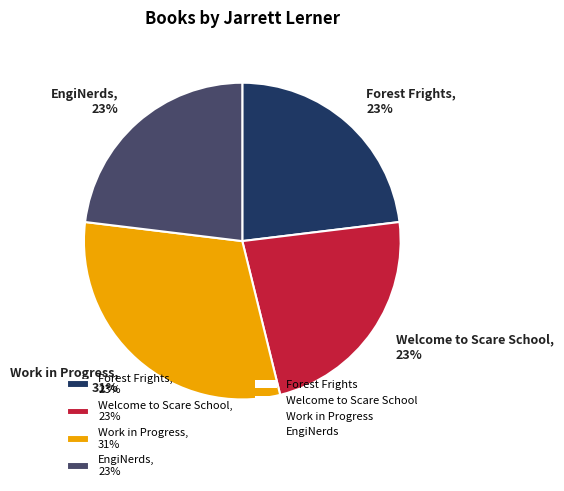

Count the number of slices in the pie.

4